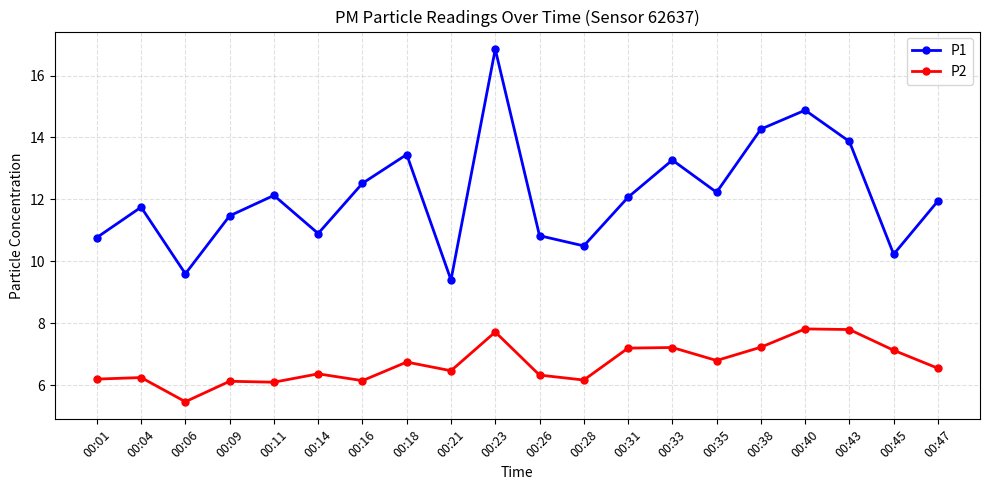

True or false: P2 has more than 2 interior local peaks.

True